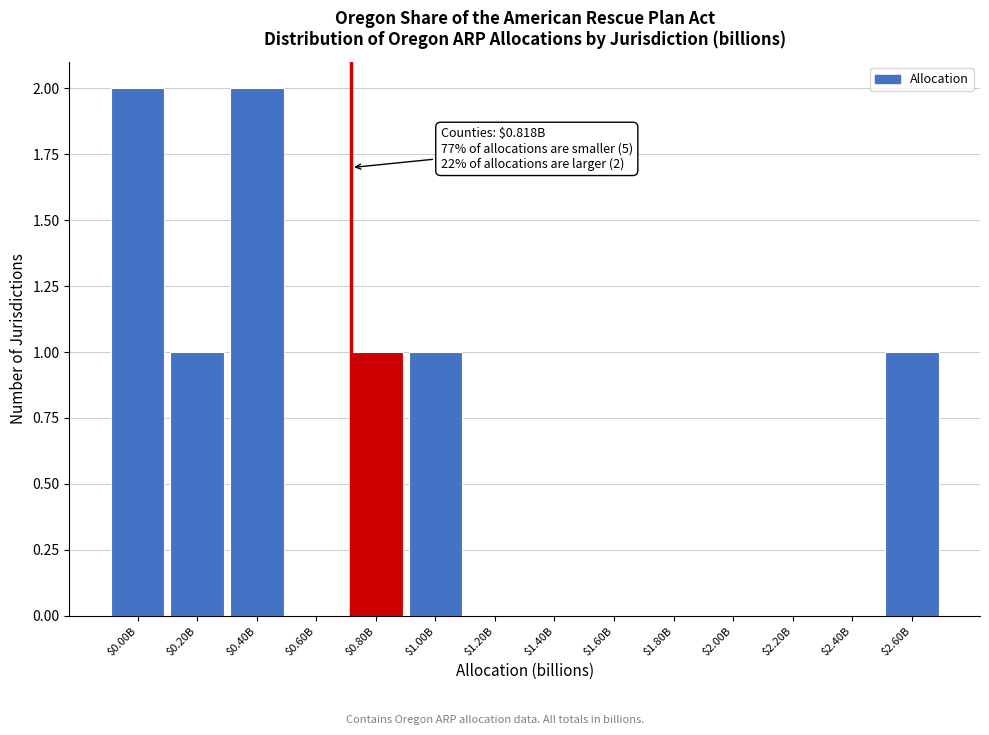

The value at $2.00B is 0. True or false?

True